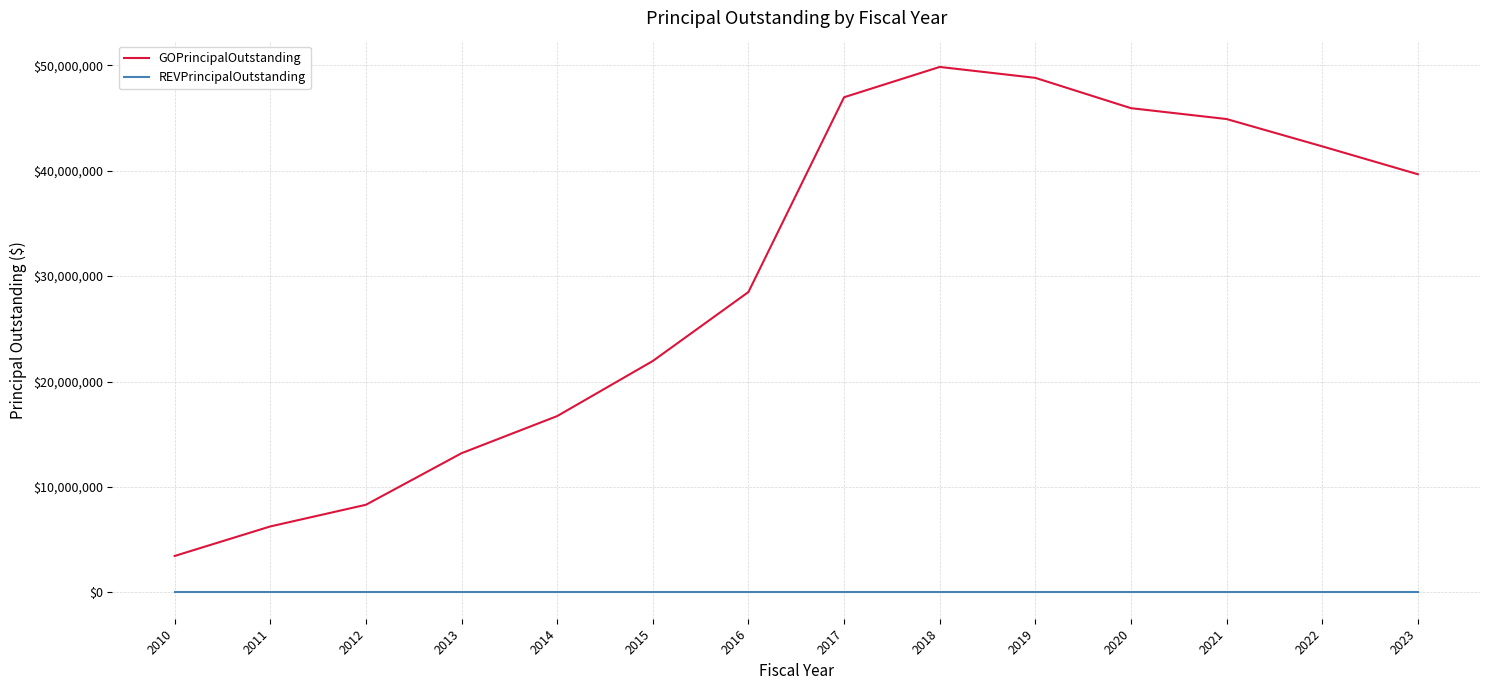

Which series has the largest range (max minus min)?

GOPrincipalOutstanding